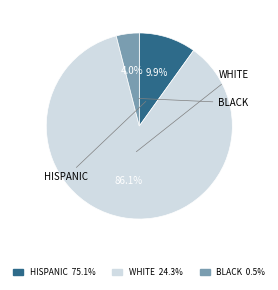

What is the smallest slice in the pie chart?

BLACK